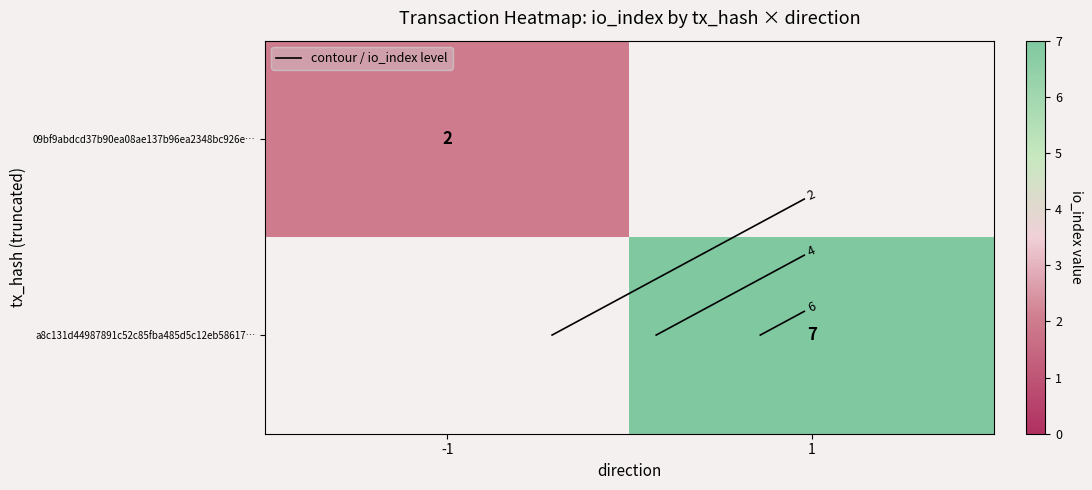

What is the sum of the a8c131d44987891c52c85fba485d5c12eb58617… values at -1 and 1?

7